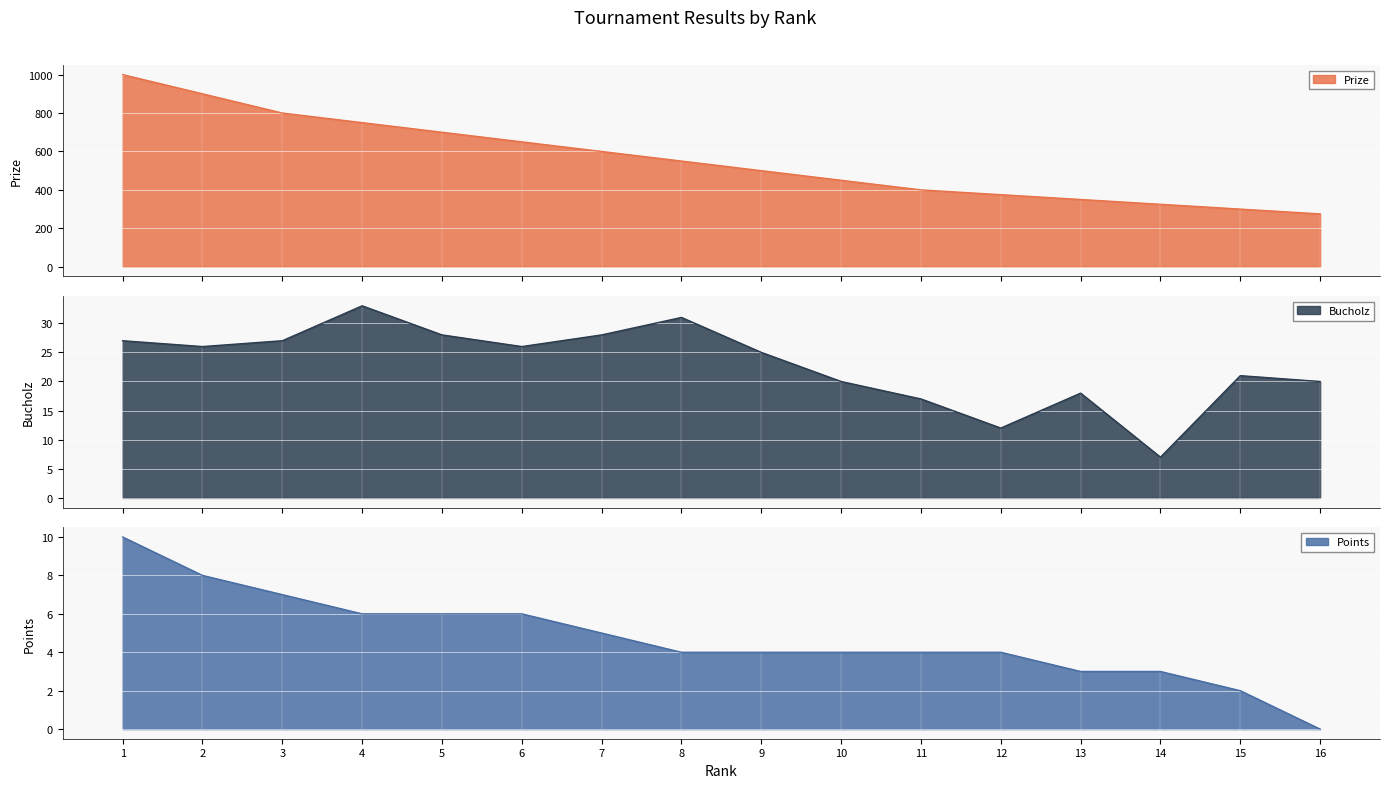

What is the average value of the Bucholz series?

23